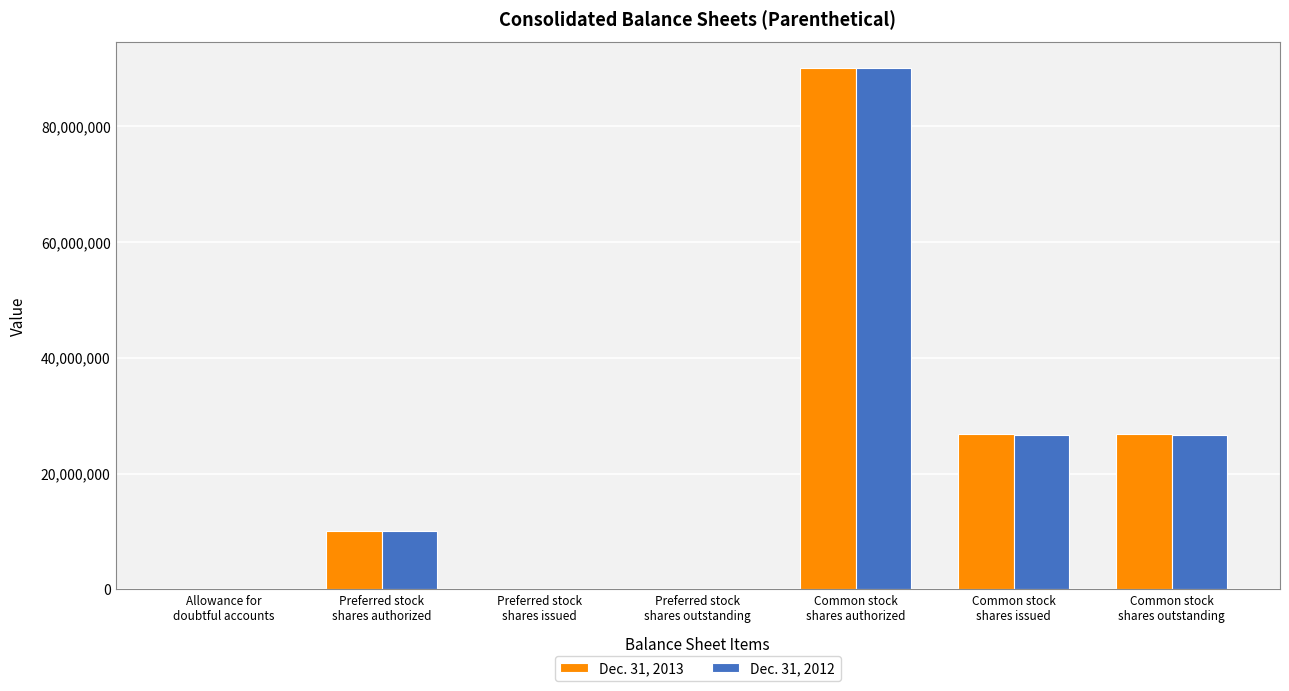

Count the number of data series in this chart.

2